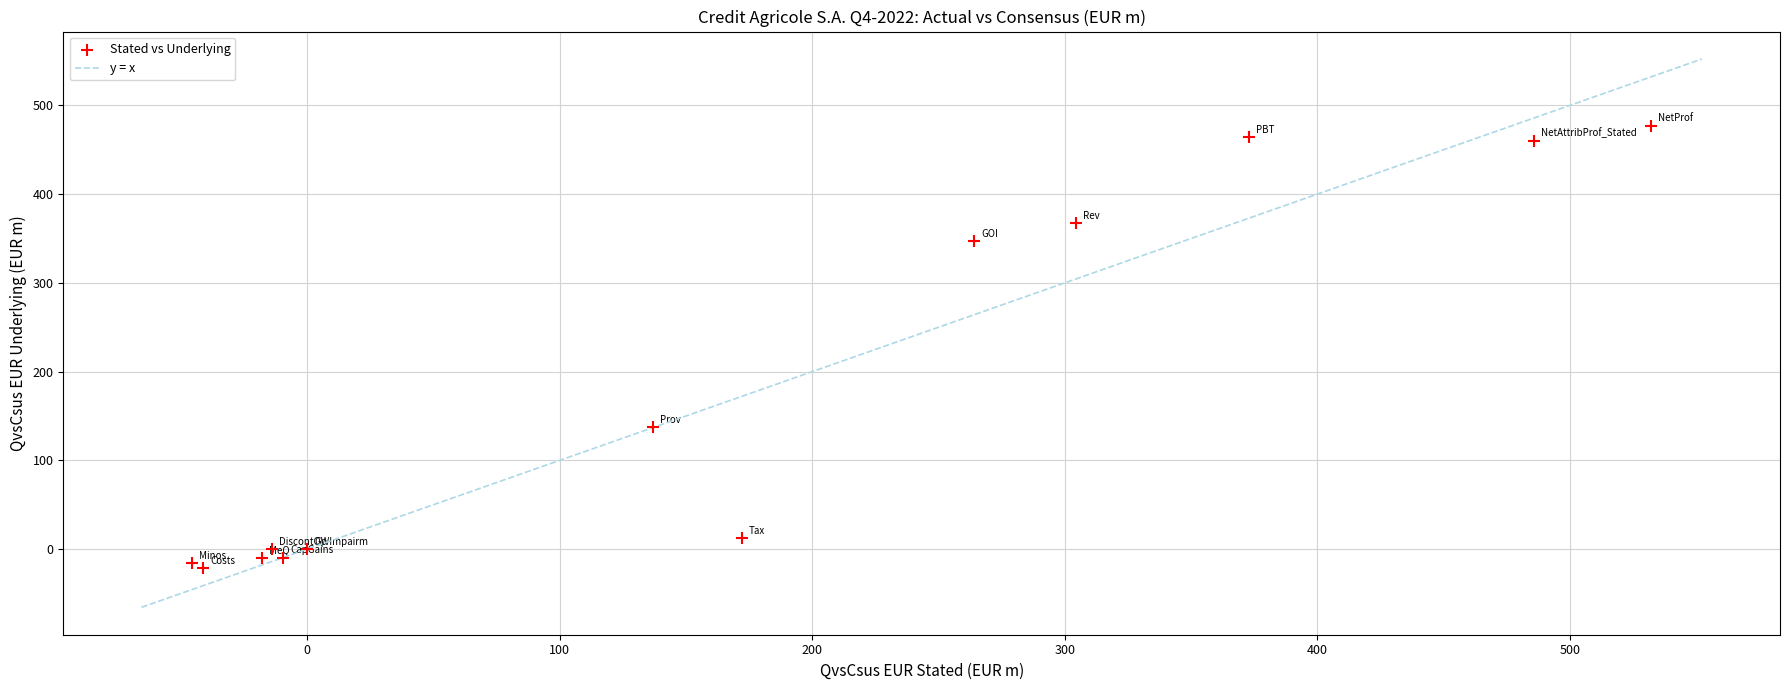

What Y value in the scatter plot is closest to 228?

137.1